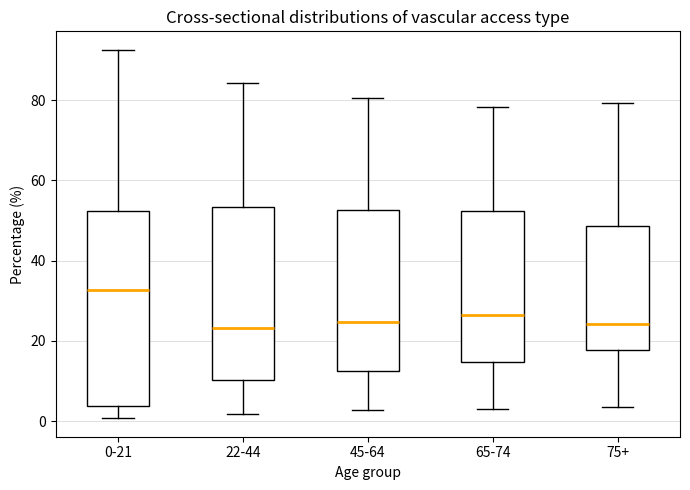

Which box's median line is the highest?

0-21